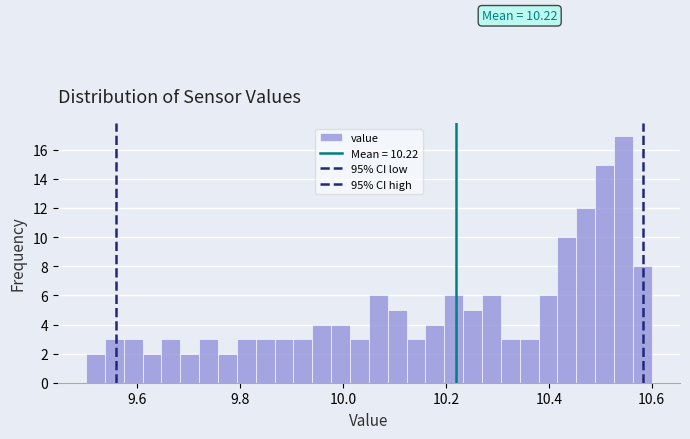

Read against the x-axis, roughly where is the centre of the tallest bar?

10.54